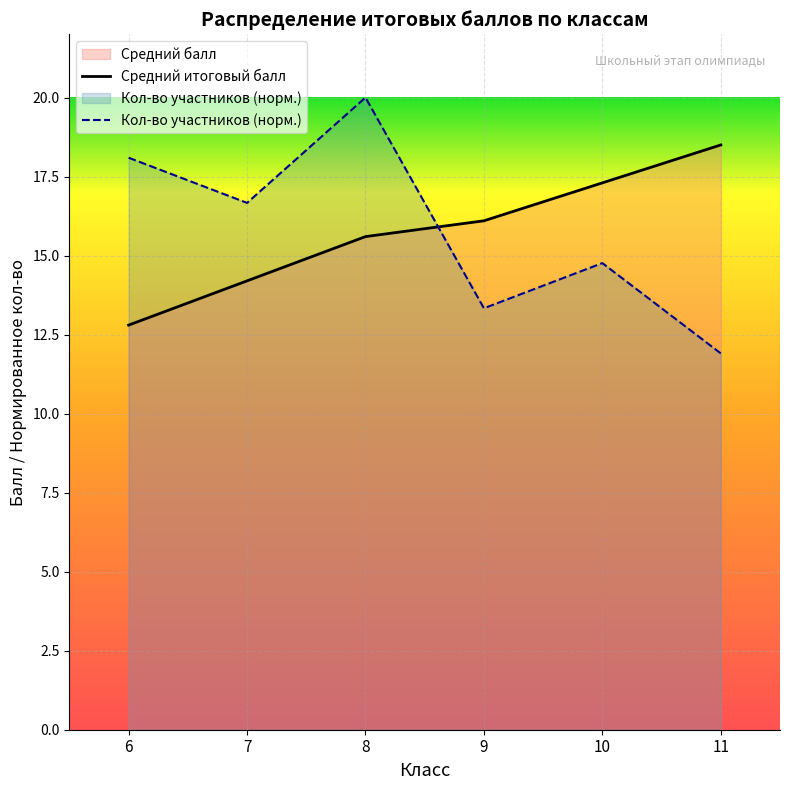

How many interior local valleys does the Кол-во участников (норм.) series have?

2